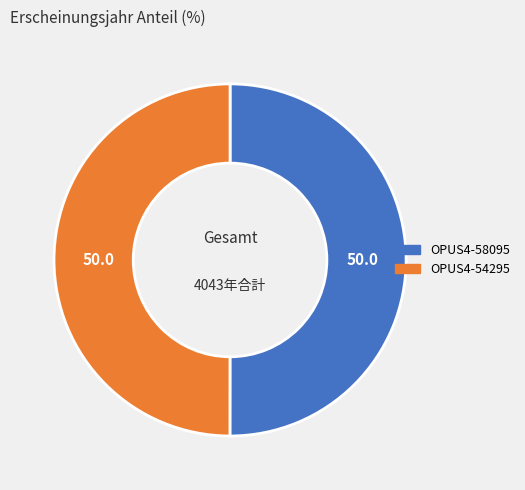

What is the ratio of the value at OPUS4-58095 to the value at OPUS4-54295?

1.0